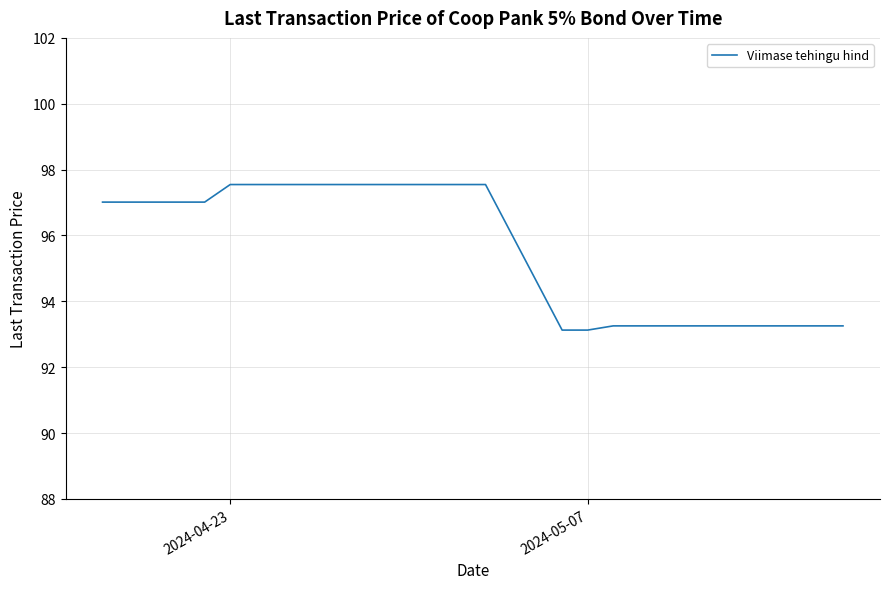

What is the difference between the maximum and minimum values?

4.4